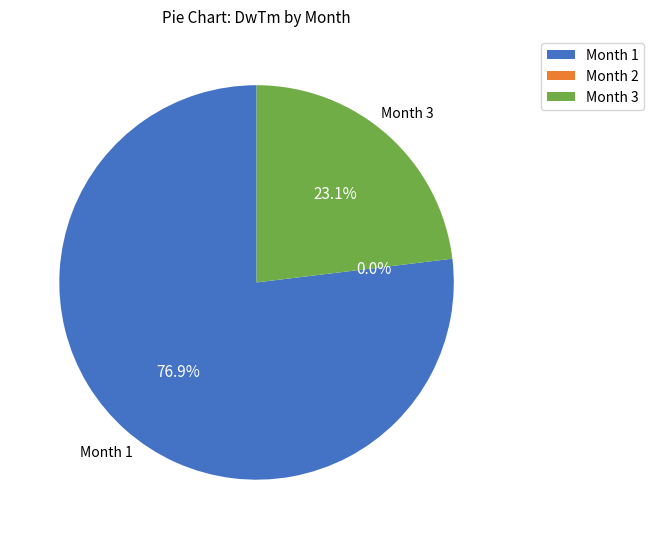

Is it true that 1 is 83% of the pie?

False